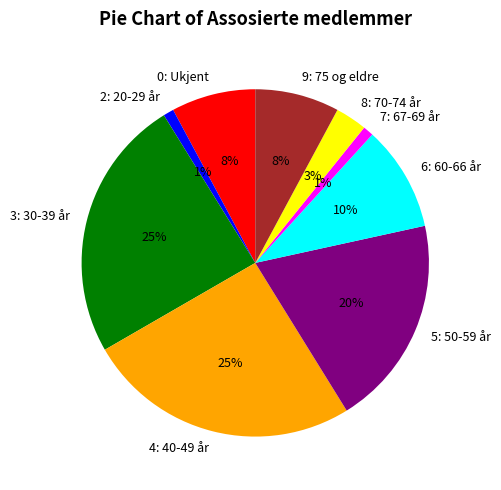

To the nearest percent, what portion does 2: 20-29 år represent?

1%